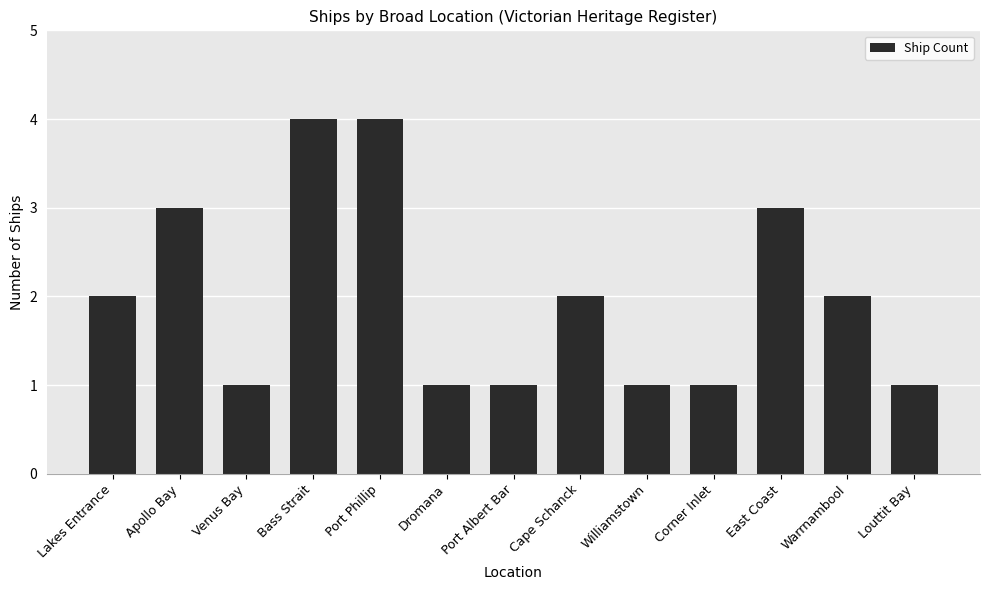

Read the value at Williamstown.

1